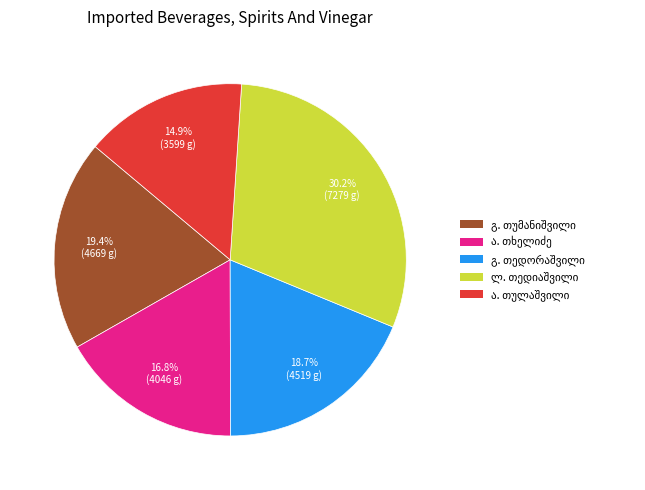

To the nearest percent, what is the difference between the largest and smallest slice percentages?

15%